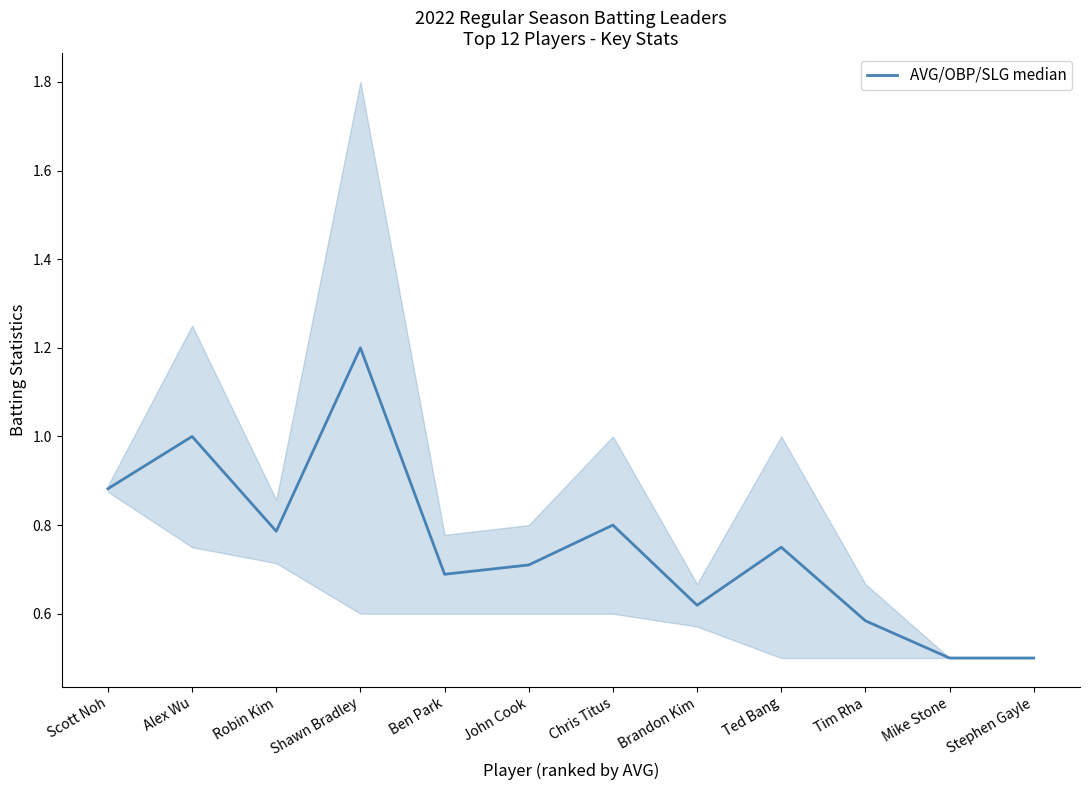

True or false: the data has more than 1 interior local peaks.

True